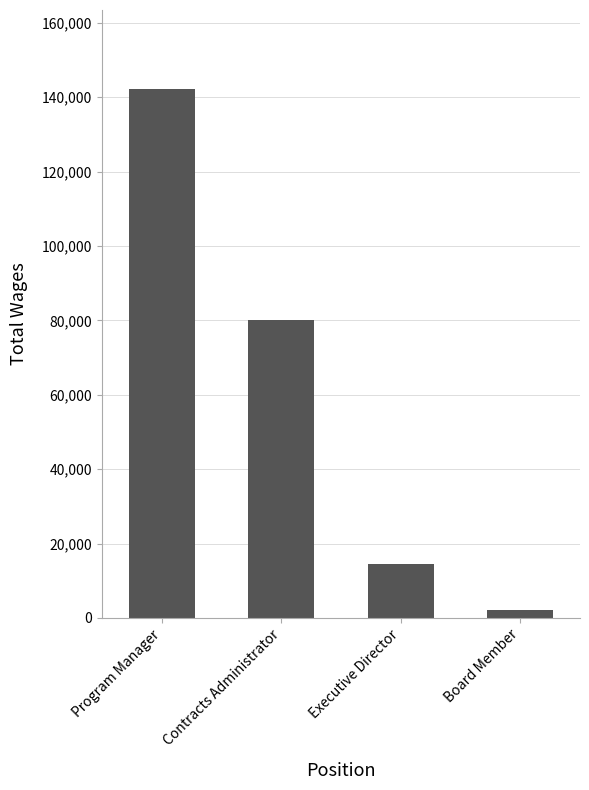

The value at Executive Director is 14594. True or false?

True